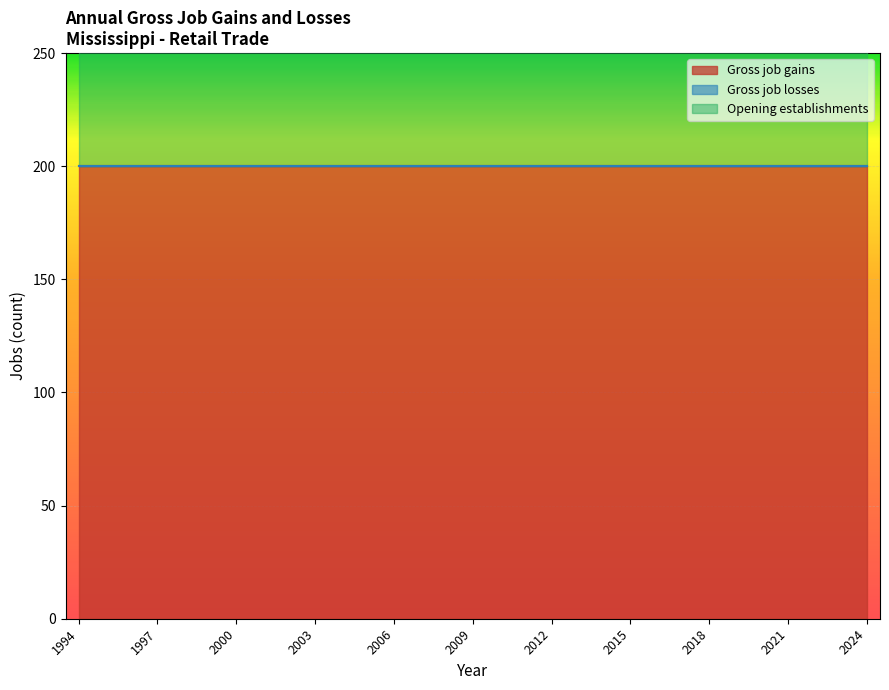

What is the highest value of the Gross job gains series?

200